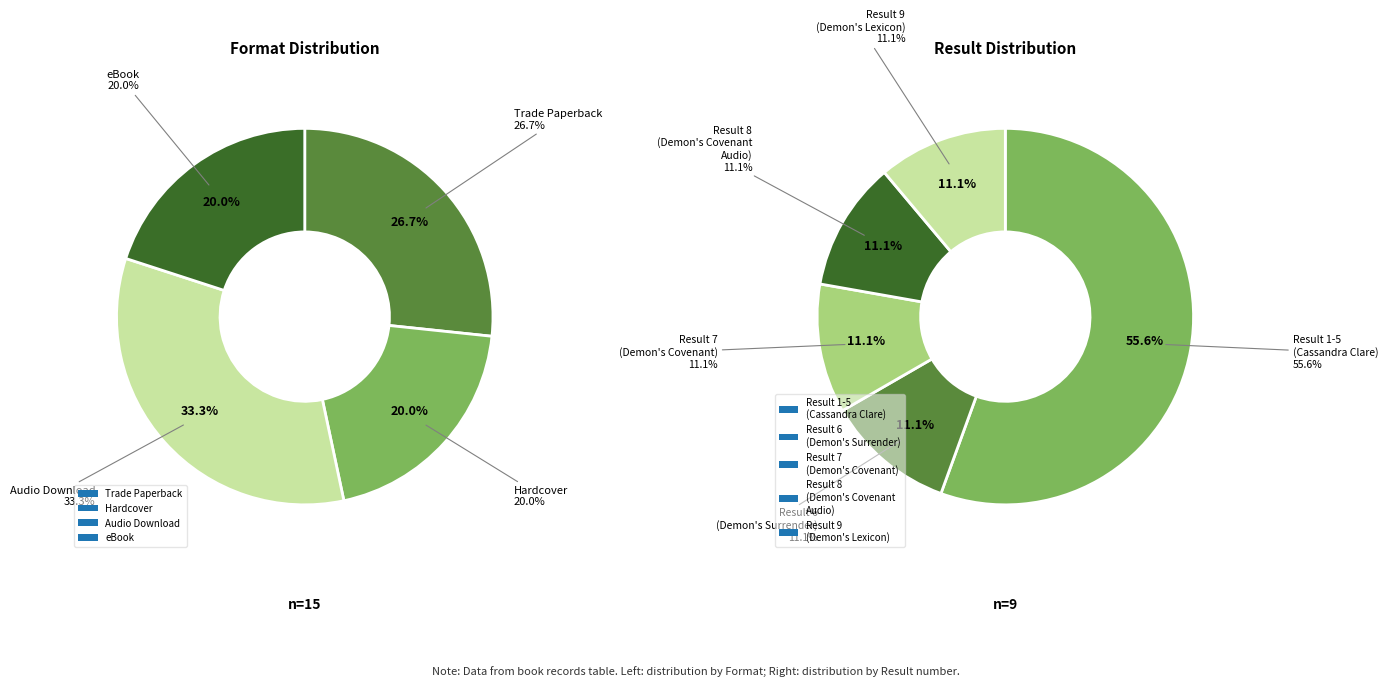

Does 6 represent more than half of the total?

No